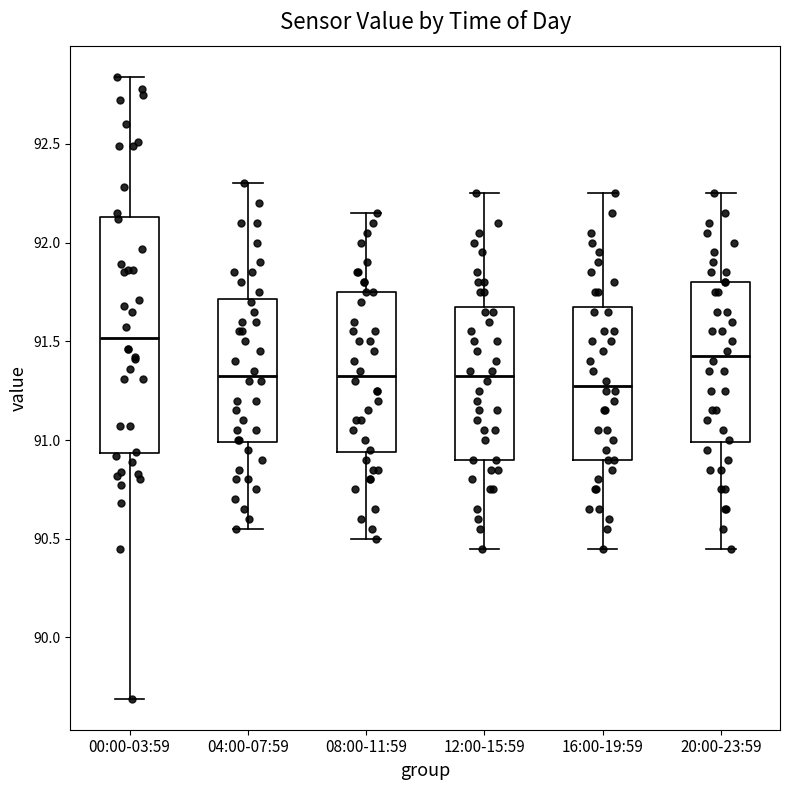

Which box's median line is the highest?

00:00-03:59